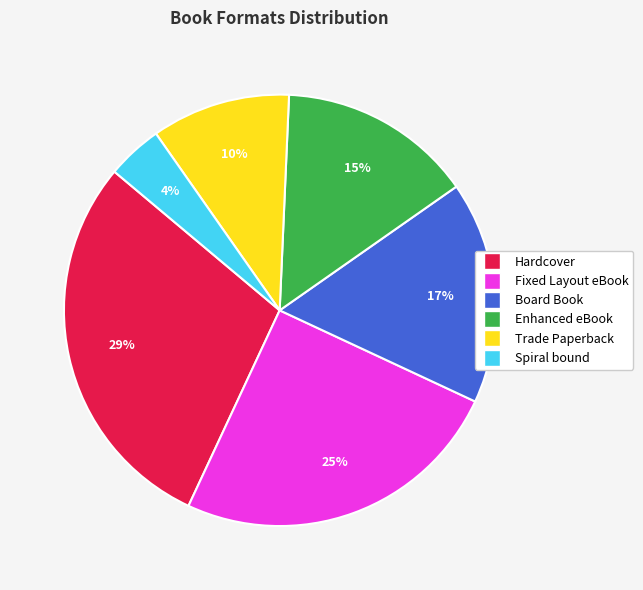

What is the ratio of the value at Trade Paperback to the value at Fixed Layout eBook?

0.4